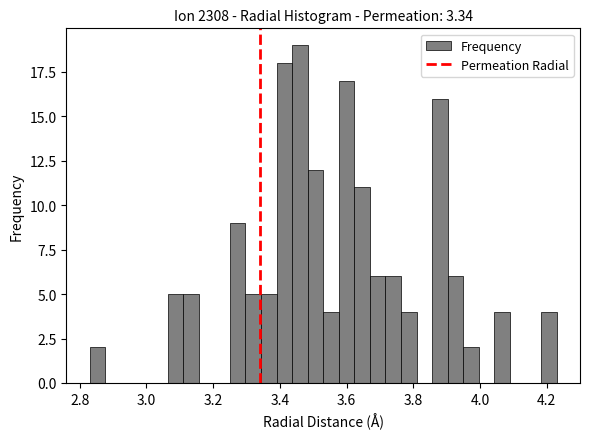

Read against the x-axis, roughly where is the centre of the tallest bar?

3.46